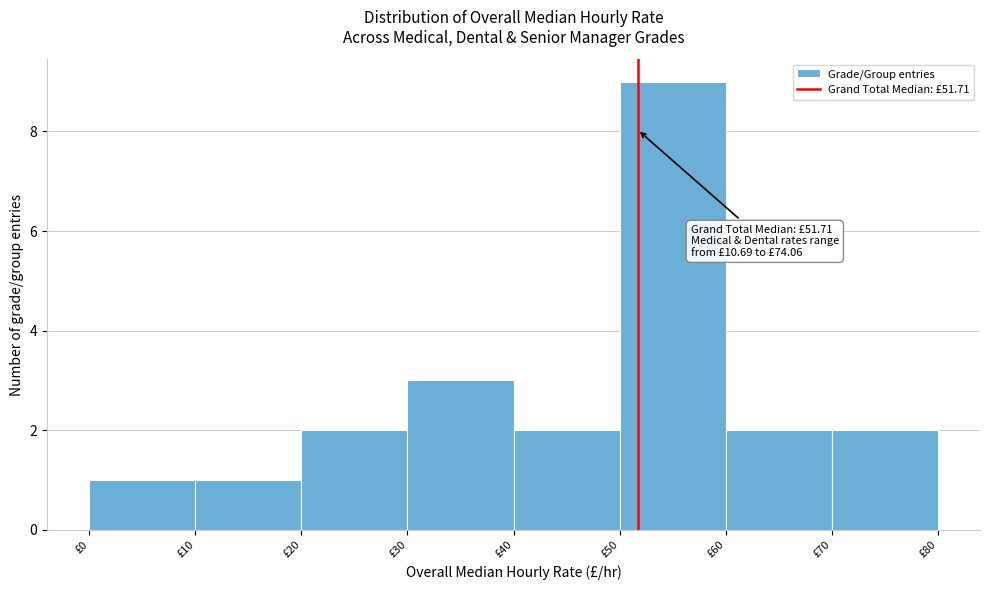

Over which range of the x-axis is the bar tallest?

50 to 60